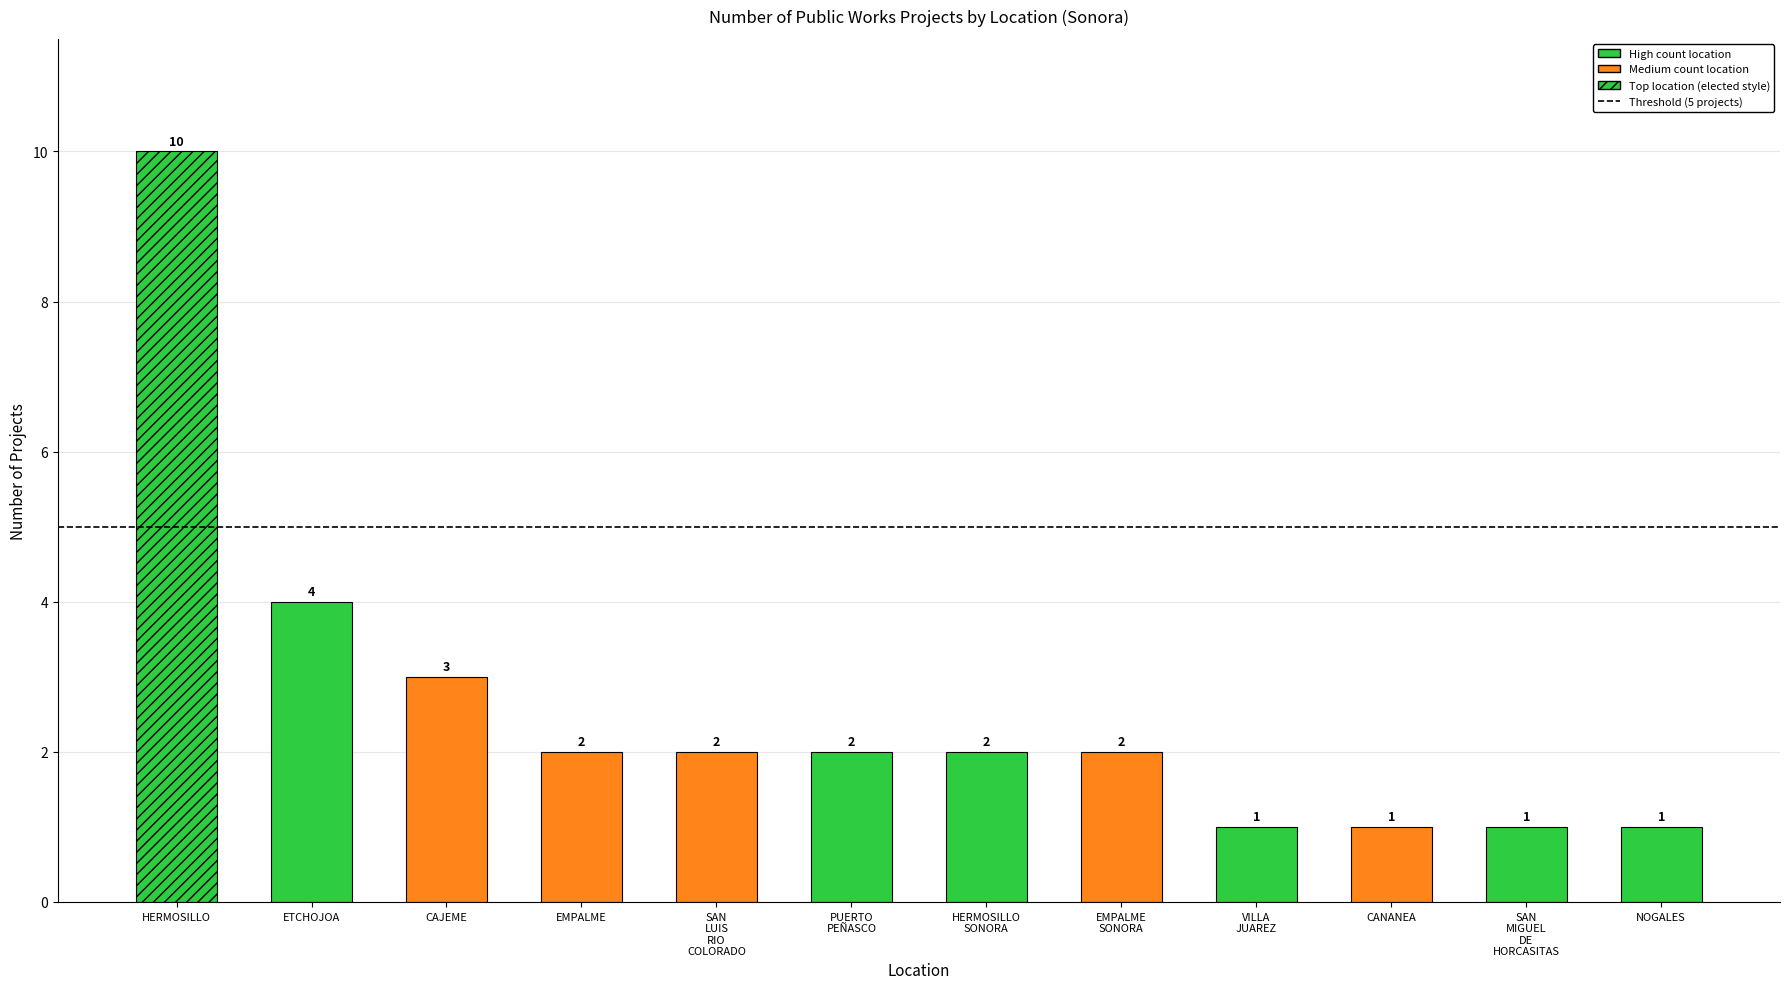

Which category has the highest value across all series?

HERMOSILLO